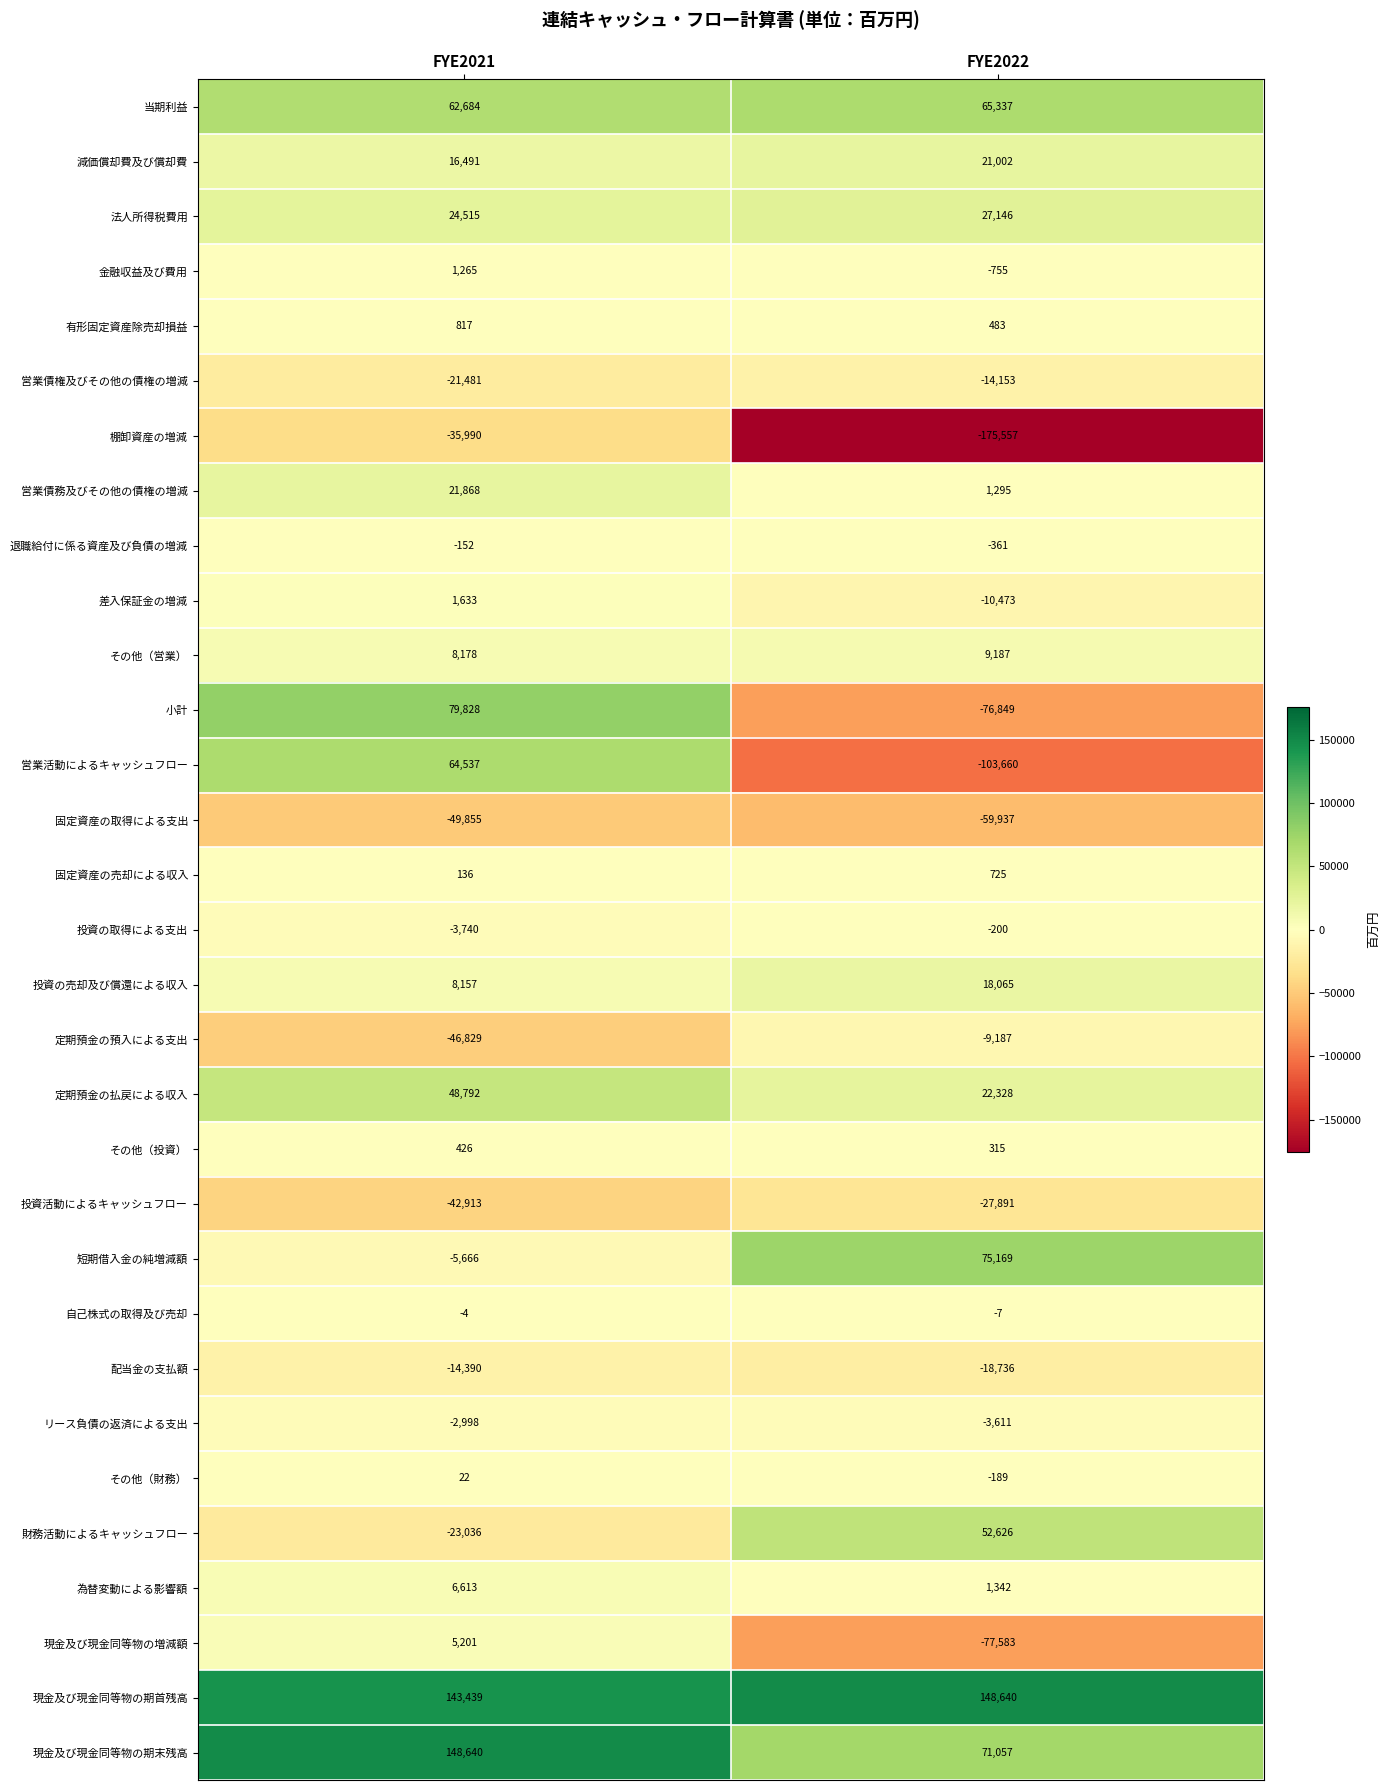

What is the spread (max minus min) of values at FYE2021?

198495